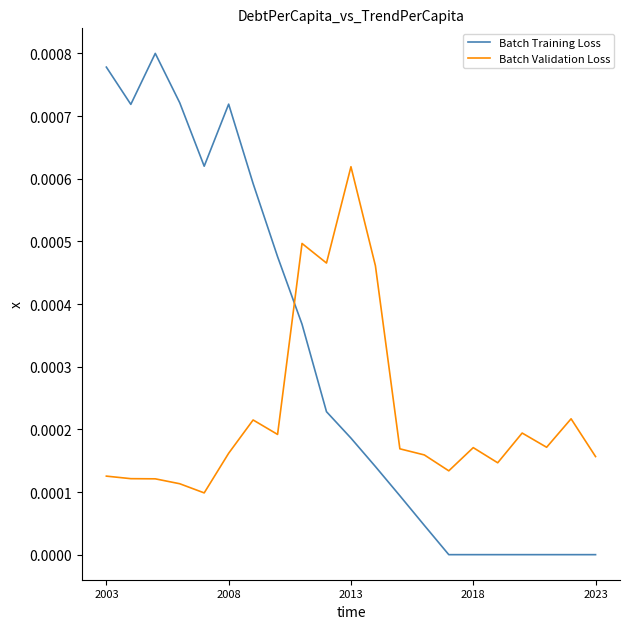

Which series has the largest range (max minus min)?

Batch Training Loss